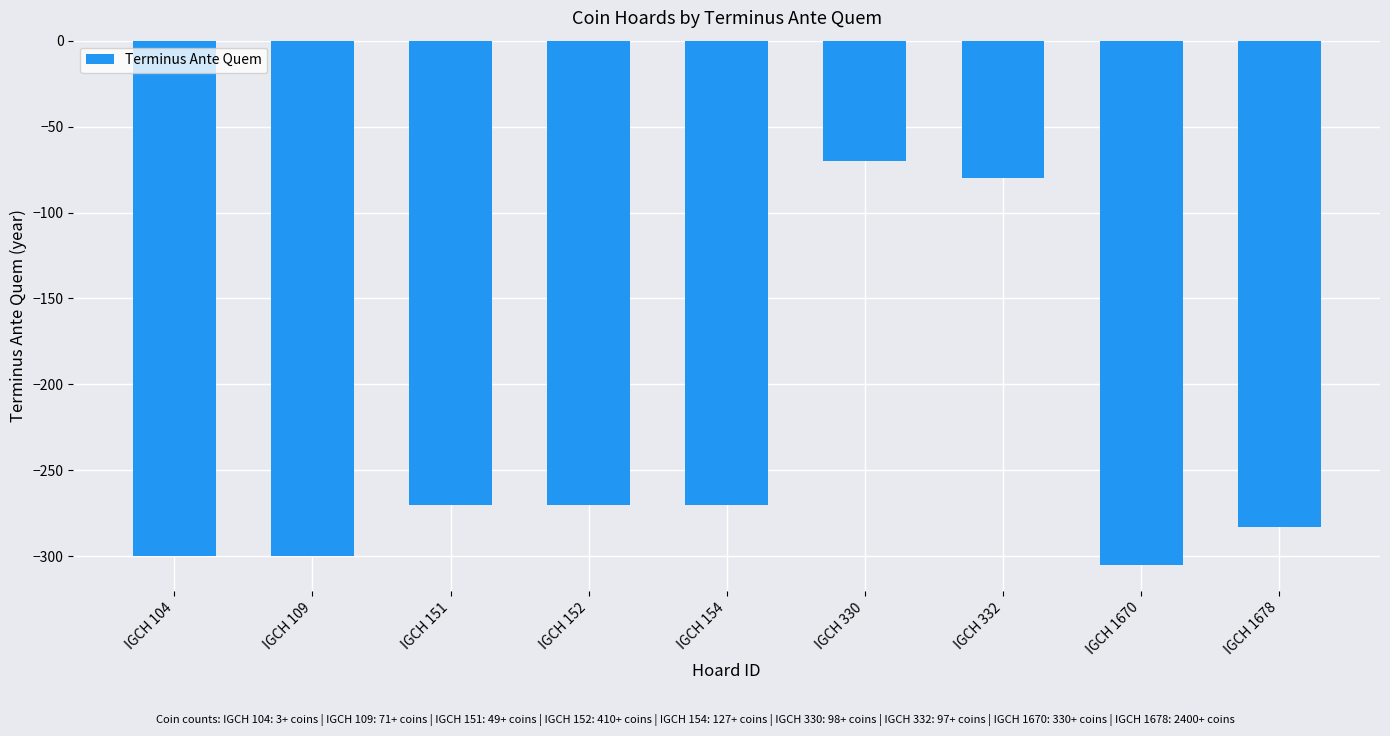

Is it true that the value at IGCH 154 is -270?

True